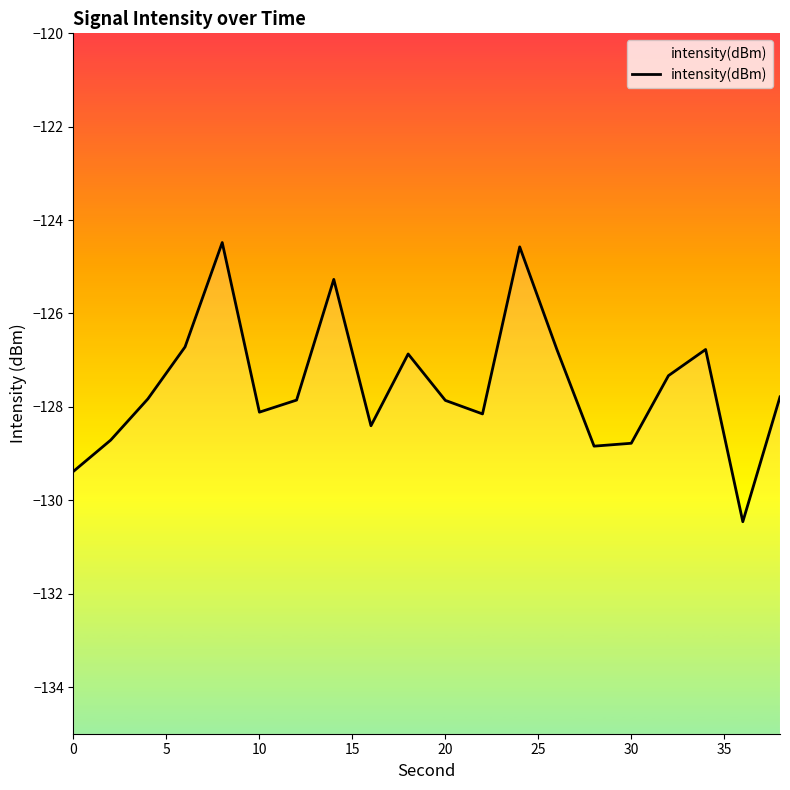

How many distinct data groups are displayed?

1